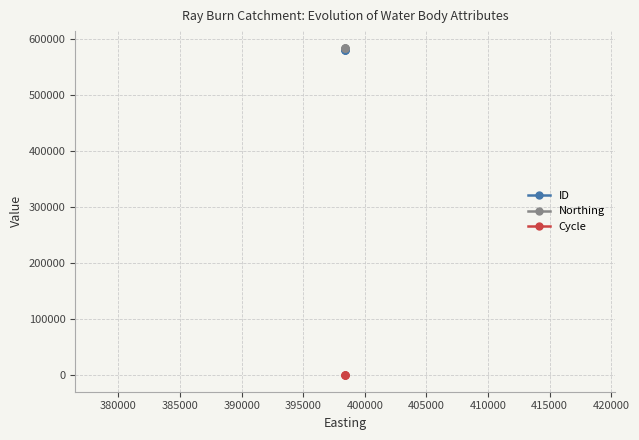

What is the average value of the Northing series?

585165